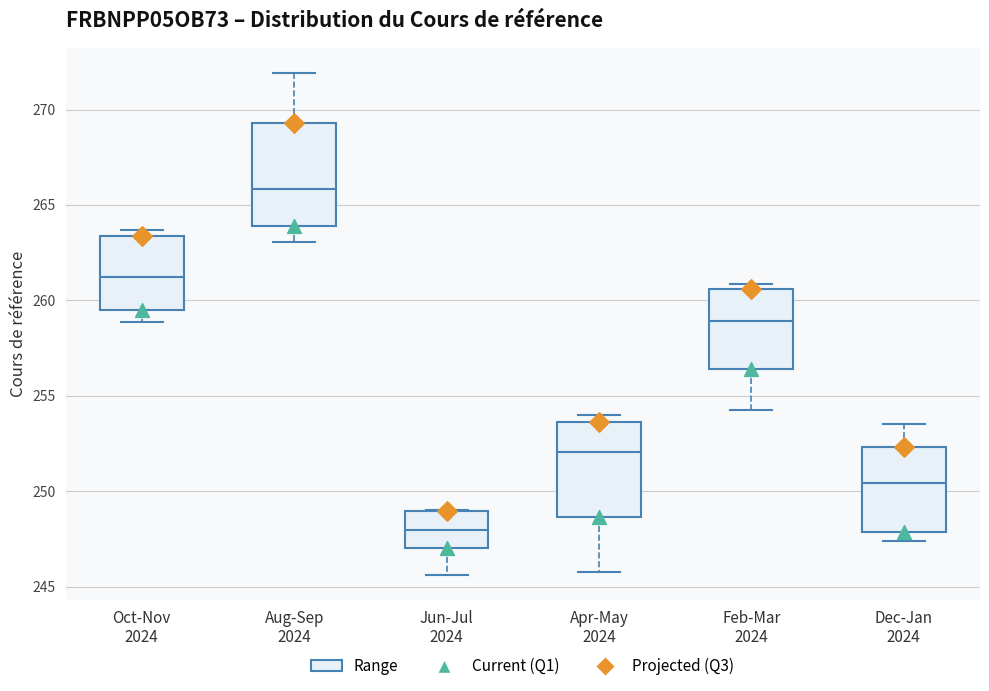

Reading left to right, read every box against the y-axis: the position of its median line, the range the box covers, and the ends of its whiskers. The values are not printed on the chart, so give them approximately, as read against the axis.

Oct-Nov 2024: median 261.0, box 259.5 to 263.5, whiskers 259.0 to 263.5 (just above the box's upper edge)
Aug-Sep 2024: median 266.0, box 264.0 to 269.5, whiskers 263.0 to 272.0
Jun-Jul 2024: median 248.0, box 247.0 to 249.0, whiskers 245.5 to 249.0
Apr-May 2024: median 252.0, box 248.5 to 253.5, whiskers 246.0 to 254.0
Feb-Mar 2024: median 259.0, box 256.5 to 260.5, whiskers 254.5 to 261.0
Dec-Jan 2024: median 250.5, box 248.0 to 252.5, whiskers 247.5 to 253.5